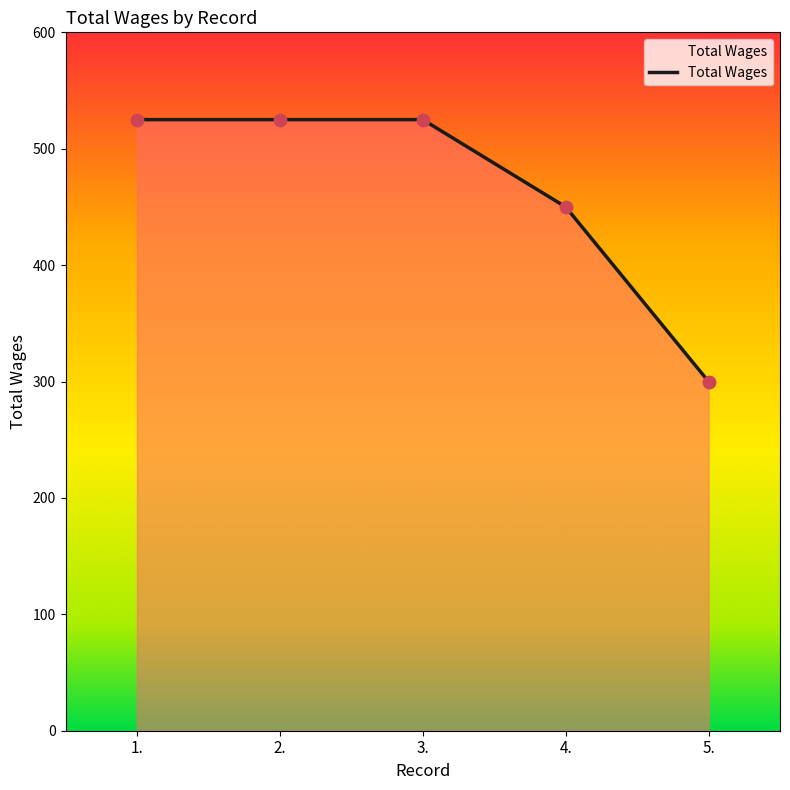

What is the ratio of the value at 1. to the value at 4.?

1.2